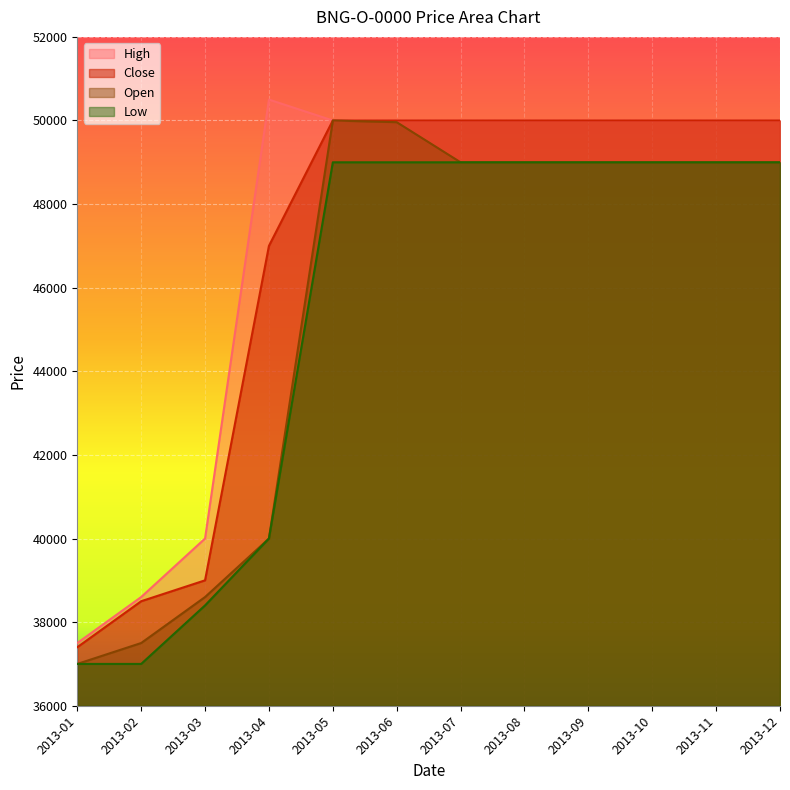

List the labels in order of Low value, smallest first.

2013-01, 2013-02, 2013-03, 2013-04, 2013-05, 2013-06, 2013-07, 2013-08, 2013-09, 2013-10, 2013-11, 2013-12